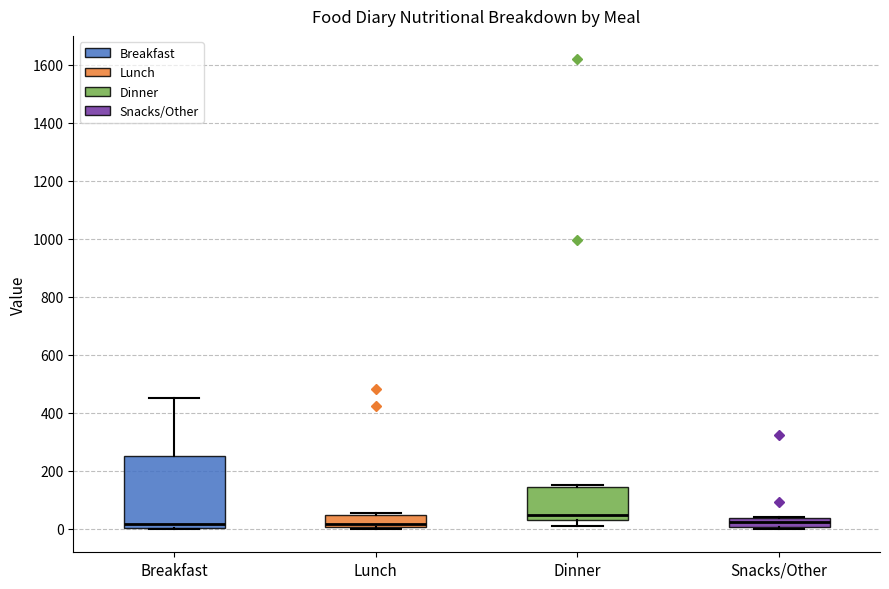

Reading left to right, read every box against the y-axis: the position of its median line, the range the box covers, and the ends of its whiskers. The values are not printed on the chart, so give them approximately, as read against the axis.

Breakfast: median 20, box 0 to 240, whiskers 0 to 460
Lunch: median 20, box 0 to 40, whiskers 0 to 60
Dinner: median 40, box 20 to 140, whiskers 20 (just below the box's lower edge) to 160
Snacks/Other: median 20, box 0 to 40, whiskers 0 (just below the box's lower edge) to 40